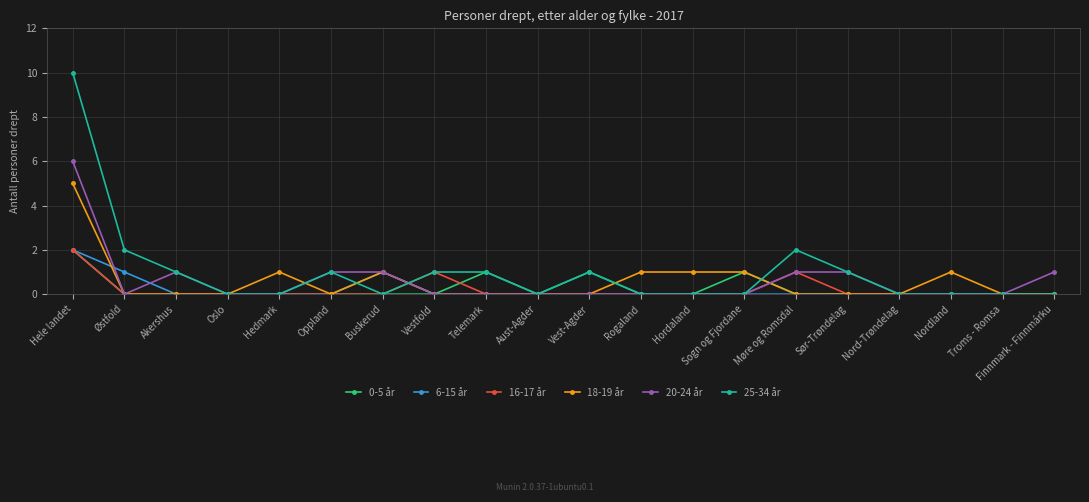

Reading left to right, what are all the values shown in this chart?

0-5 år: Hele landet=2	Østfold=0	Akershus=0	Oslo=0	Hedmark=0	Oppland=0	Buskerud=0	Vestfold=0	Telemark=1	Aust-Agder=0	Vest-Agder=1	Rogaland=0	Hordaland=0	Sogn og Fjordane=1	Møre og Romsdal=0	Sør-Trøndelag=0	Nord-Trøndelag=0	Nordland=0	Troms - Romsa=0	Finnmark - Finnmárku=0
6-15 år: Hele landet=2	Østfold=1	Akershus=0	Oslo=0	Hedmark=0	Oppland=0	Buskerud=1	Vestfold=0	Telemark=0	Aust-Agder=0	Vest-Agder=0	Rogaland=0	Hordaland=0	Sogn og Fjordane=0	Møre og Romsdal=0	Sør-Trøndelag=0	Nord-Trøndelag=0	Nordland=0	Troms - Romsa=0	Finnmark - Finnmárku=0
16-17 år: Hele landet=2	Østfold=0	Akershus=0	Oslo=0	Hedmark=0	Oppland=0	Buskerud=0	Vestfold=1	Telemark=0	Aust-Agder=0	Vest-Agder=0	Rogaland=0	Hordaland=0	Sogn og Fjordane=0	Møre og Romsdal=1	Sør-Trøndelag=0	Nord-Trøndelag=0	Nordland=0	Troms - Romsa=0	Finnmark - Finnmárku=0
18-19 år: Hele landet=5	Østfold=0	Akershus=0	Oslo=0	Hedmark=1	Oppland=0	Buskerud=1	Vestfold=0	Telemark=0	Aust-Agder=0	Vest-Agder=0	Rogaland=1	Hordaland=1	Sogn og Fjordane=1	Møre og Romsdal=0	Sør-Trøndelag=0	Nord-Trøndelag=0	Nordland=1	Troms - Romsa=0	Finnmark - Finnmárku=0
20-24 år: Hele landet=6	Østfold=0	Akershus=1	Oslo=0	Hedmark=0	Oppland=1	Buskerud=1	Vestfold=0	Telemark=0	Aust-Agder=0	Vest-Agder=0	Rogaland=0	Hordaland=0	Sogn og Fjordane=0	Møre og Romsdal=1	Sør-Trøndelag=1	Nord-Trøndelag=0	Nordland=0	Troms - Romsa=0	Finnmark - Finnmárku=1
25-34 år: Hele landet=10	Østfold=2	Akershus=1	Oslo=0	Hedmark=0	Oppland=1	Buskerud=0	Vestfold=1	Telemark=1	Aust-Agder=0	Vest-Agder=1	Rogaland=0	Hordaland=0	Sogn og Fjordane=0	Møre og Romsdal=2	Sør-Trøndelag=1	Nord-Trøndelag=0	Nordland=0	Troms - Romsa=0	Finnmark - Finnmárku=0